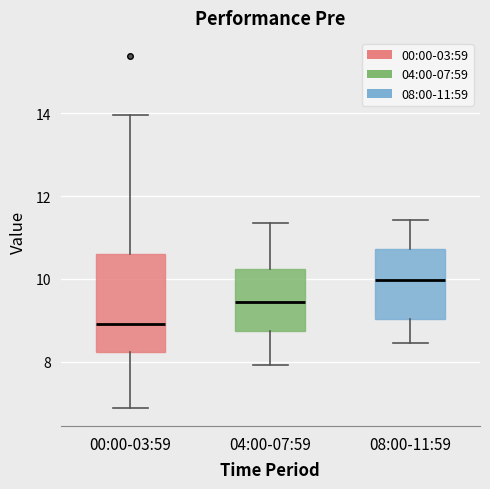

Comparing the boxes themselves (not the whiskers), which one is the tallest?

00:00-03:59